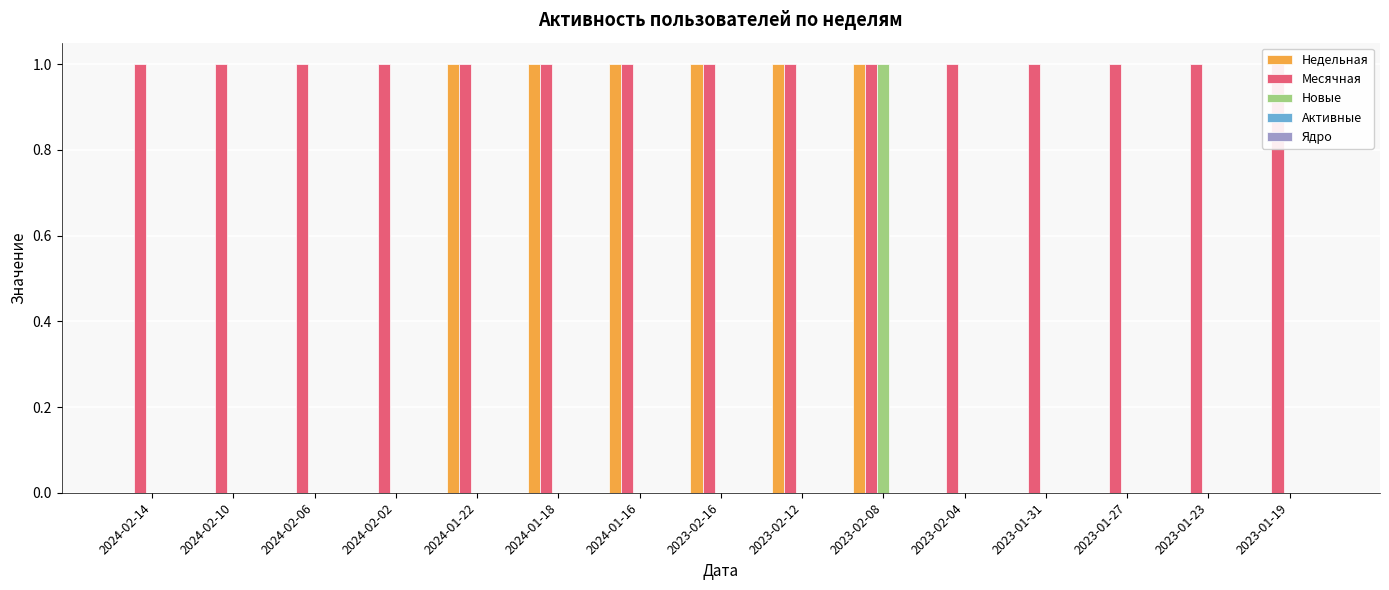

How many data points in Новые are above 0?

1